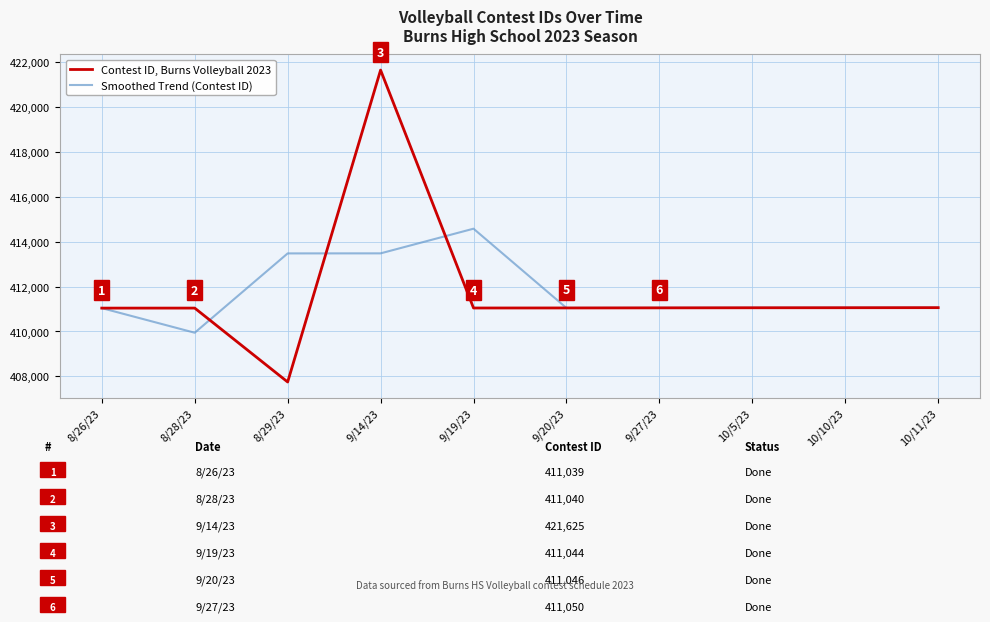

What is the sum of the Contest ID, Burns Volleyball 2023 values at 10/10/23 and 9/20/23?

822102